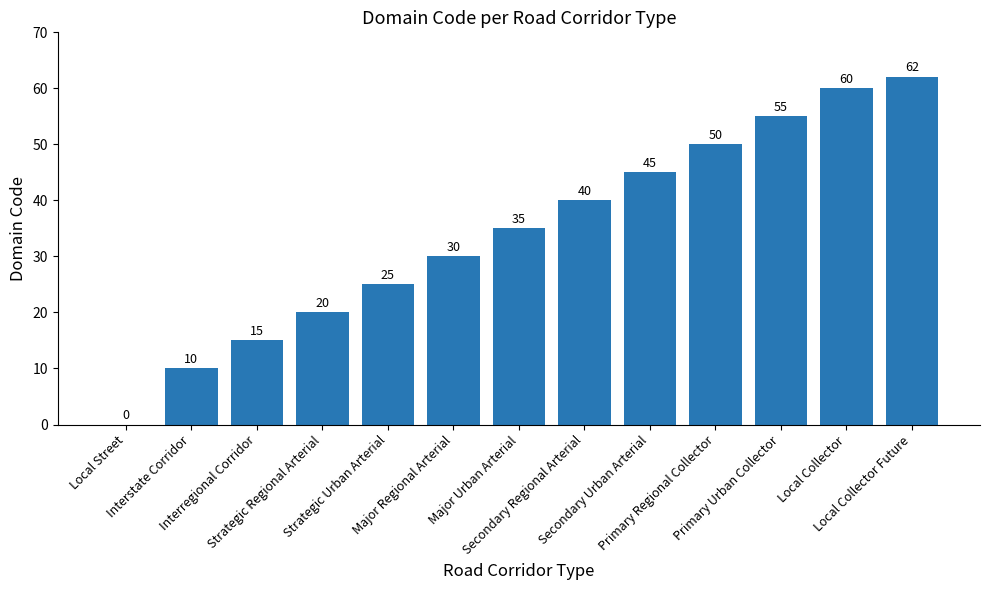

What is the greatest value displayed?

62